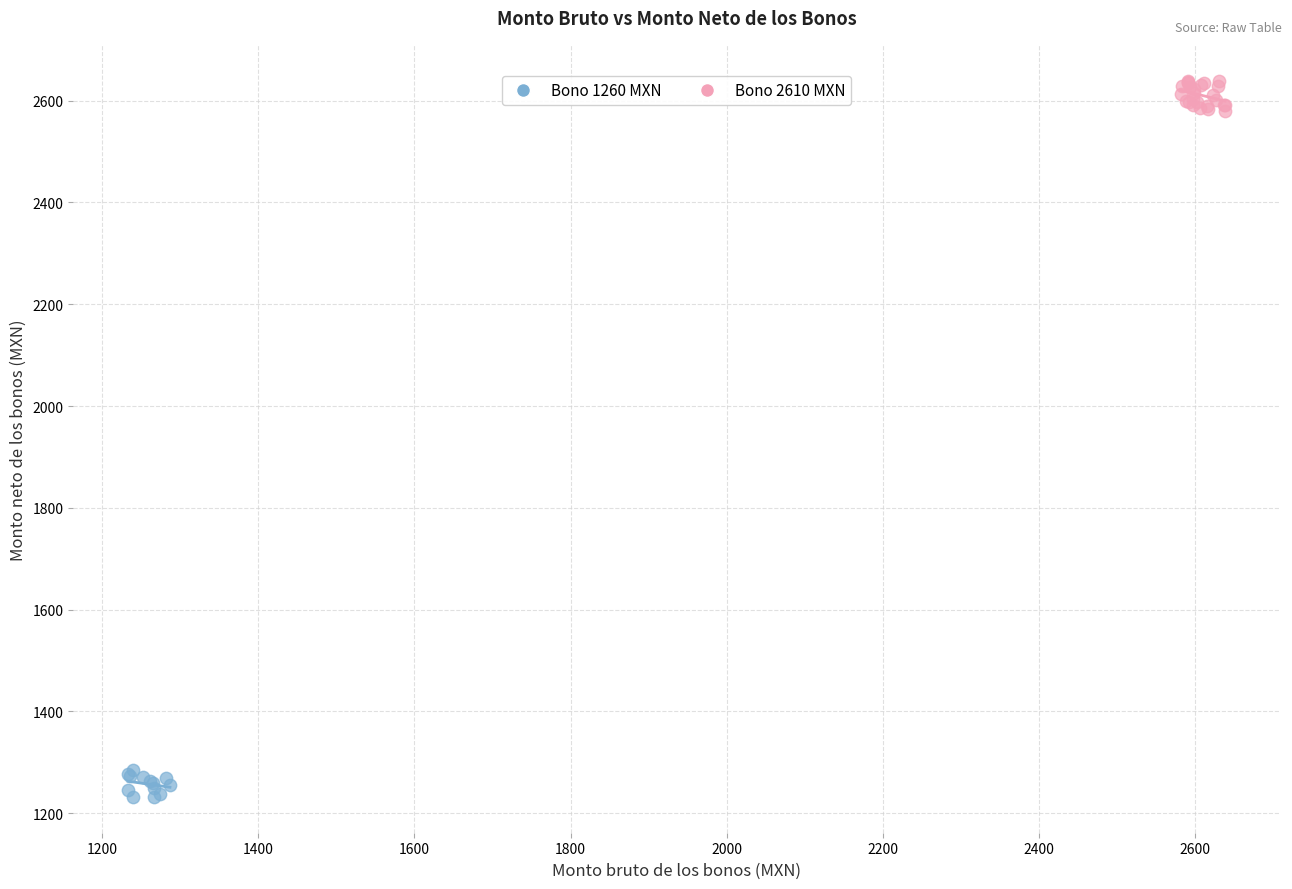

Which series has the largest Y range (max minus min)?

Bono 2610 MXN